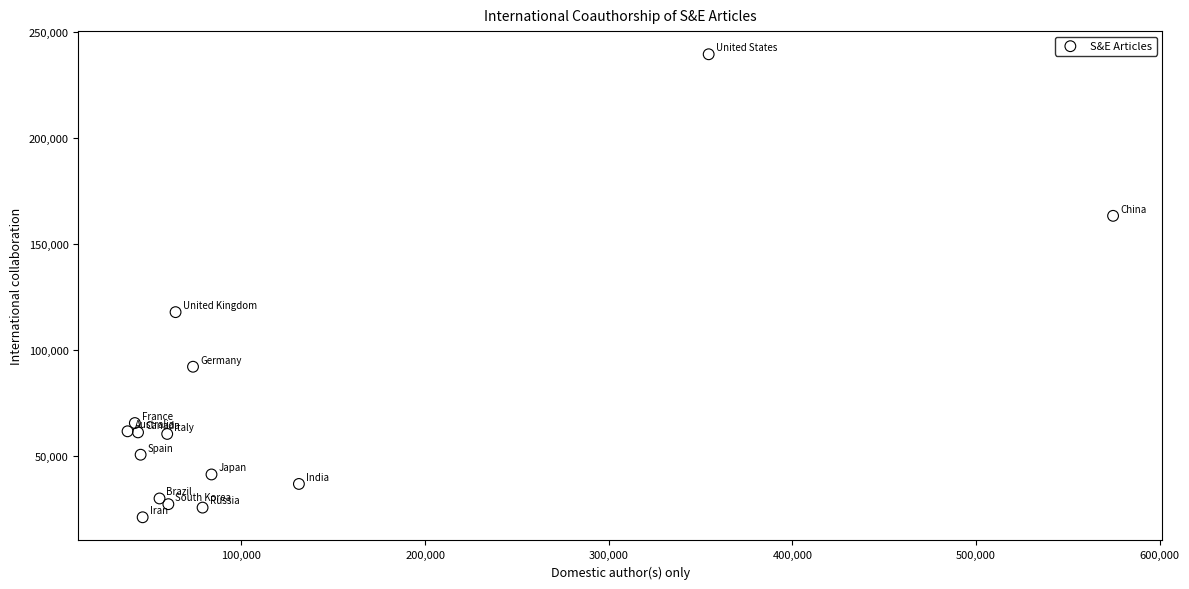

What Y value in the scatter plot is closest to 130221?

117790